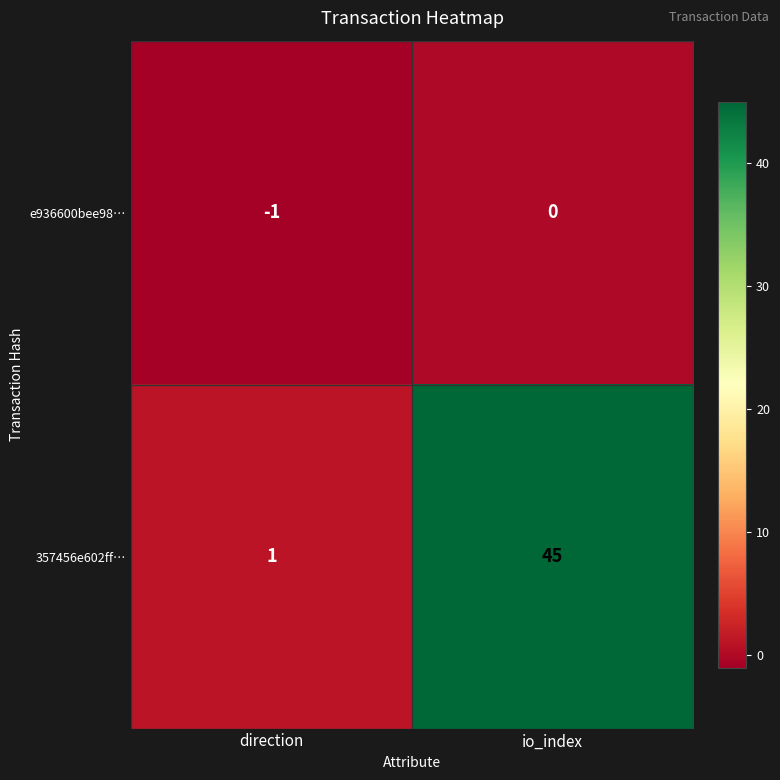

True or false: 357456e602ff… has a value of 1 at direction.

True